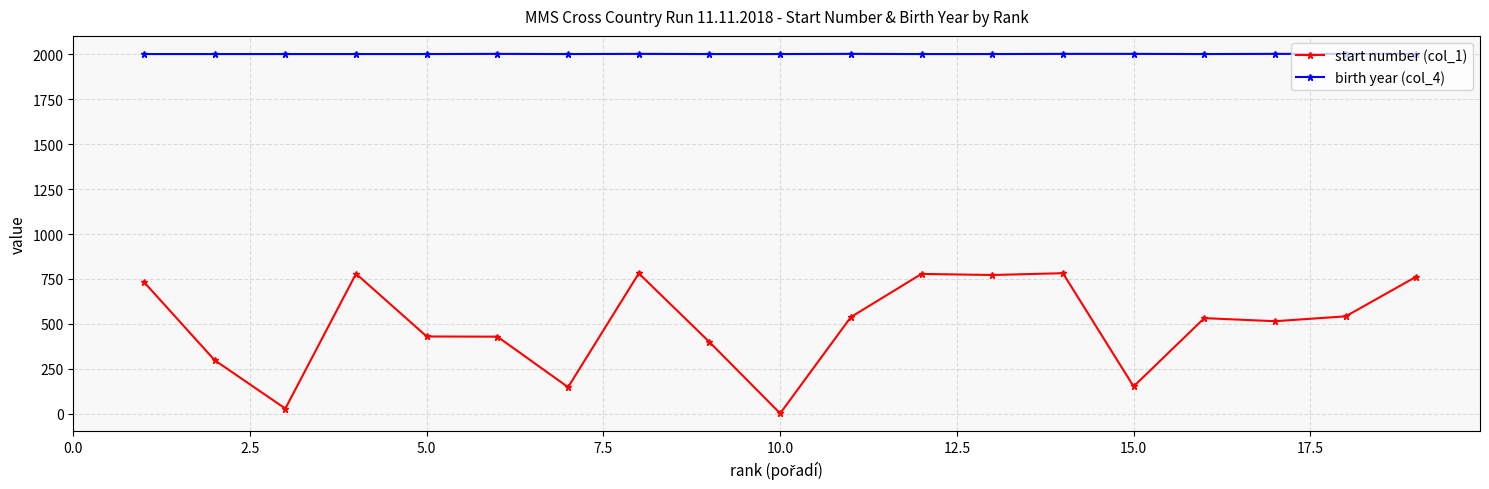

How many categories are shown in the chart?

19